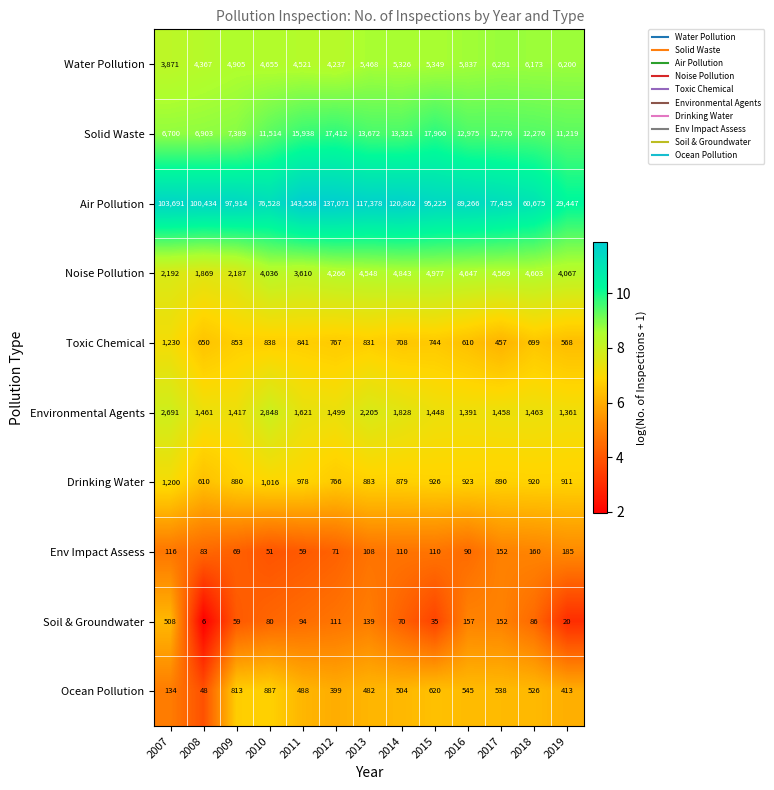

The Env Impact Assess series shows 90 at 2016. True or false?

True